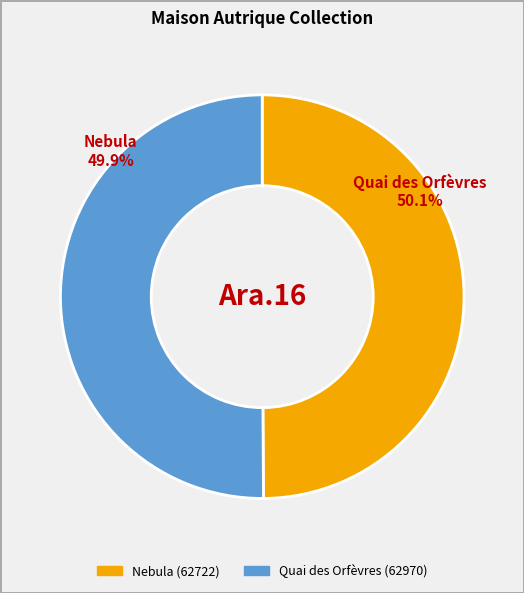

To the nearest percent, what portion does Nebula represent?

50%